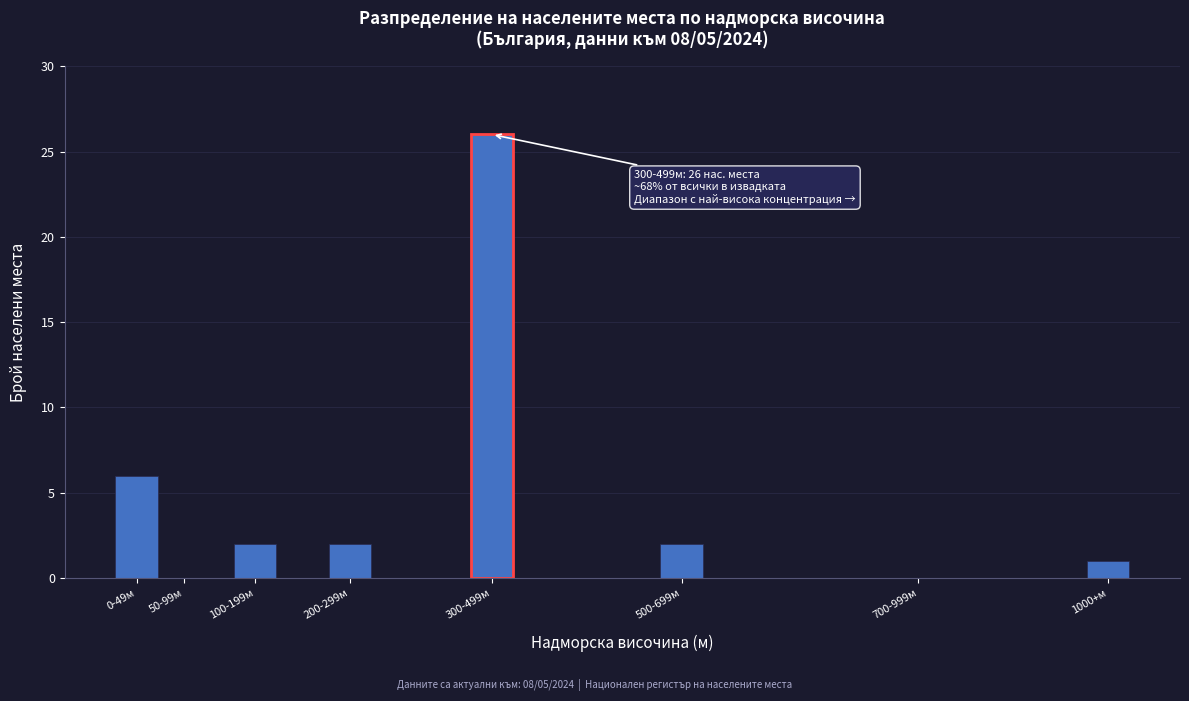

Reading left to right, extract all data points from this chart.

0-49м=6	50-99м=0	100-199м=2	200-299м=2	300-499м=26	500-699м=2	700-999м=0	1000+м=1